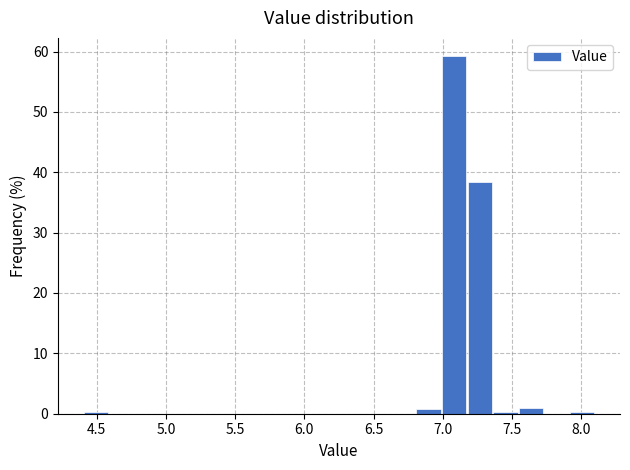

Read against the x-axis, roughly where is the centre of the tallest bar?

7.10